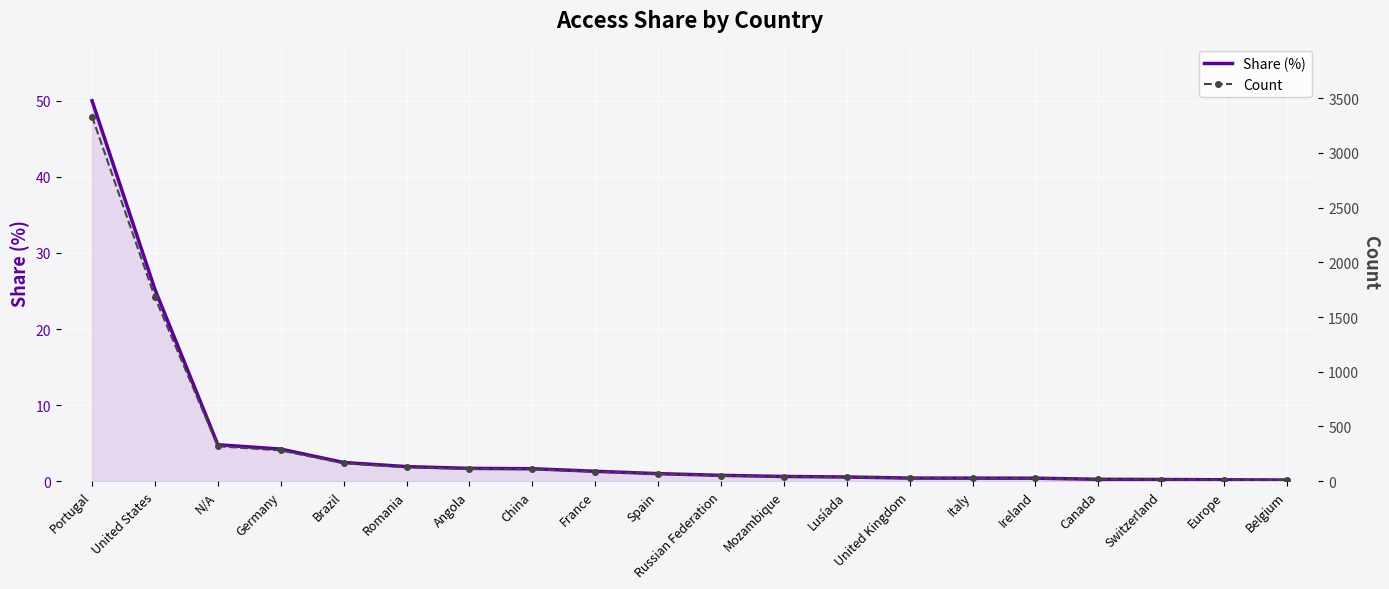

Reading left to right, transcribe all the data shown in this chart.

Share (%): Portugal=50.0	United States=25.2	N/A=4.8	Germany=4.2	Brazil=2.5	Romania=1.9	Angola=1.7	China=1.6	France=1.3	Spain=1.0	Russian Federation=0.8	Mozambique=0.6	Lusíada=0.5	United Kingdom=0.4	Italy=0.4	Ireland=0.4	Canada=0.2	Switzerland=0.2	Europe=0.2	Belgium=0.2
Count: Portugal=3332.5	United States=1679.5	N/A=319.0	Germany=281.0	Brazil=163.5	Romania=127.5	Angola=112.0	China=109.0	France=86.5	Spain=66.0	Russian Federation=51.0	Mozambique=41.0	Lusíada=36.5	United Kingdom=27.0	Italy=26.5	Ireland=26.0	Canada=16.5	Switzerland=14.5	Europe=12.0	Belgium=10.0